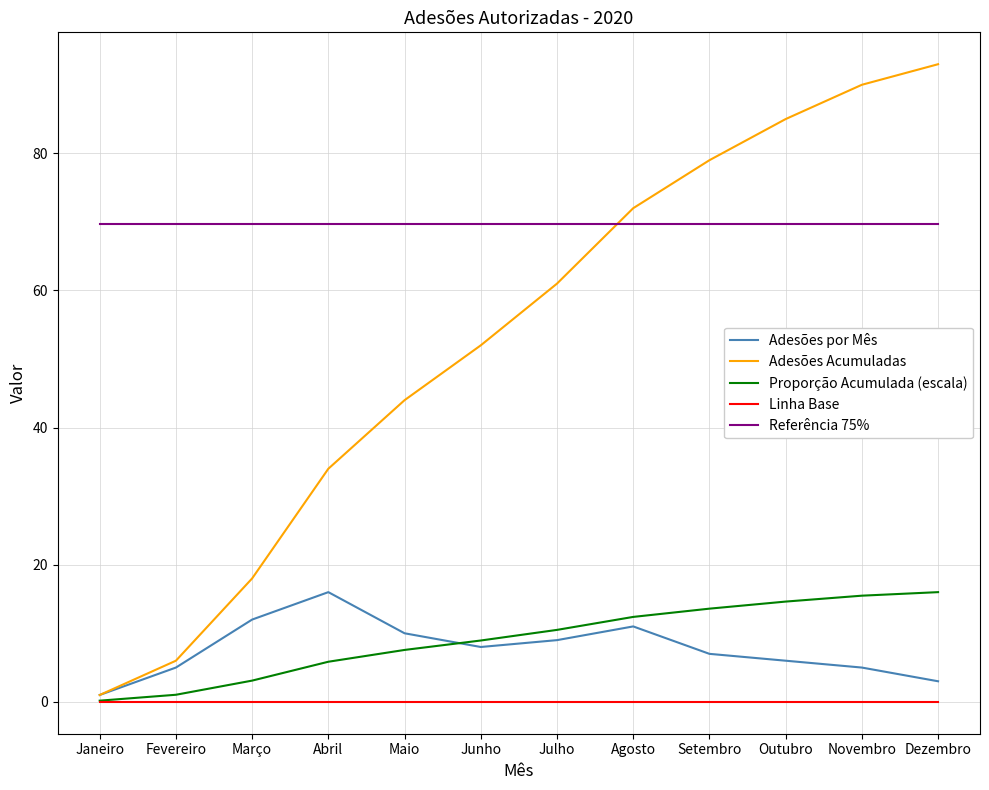

What is the minimum value for Referência 75%?

69.8